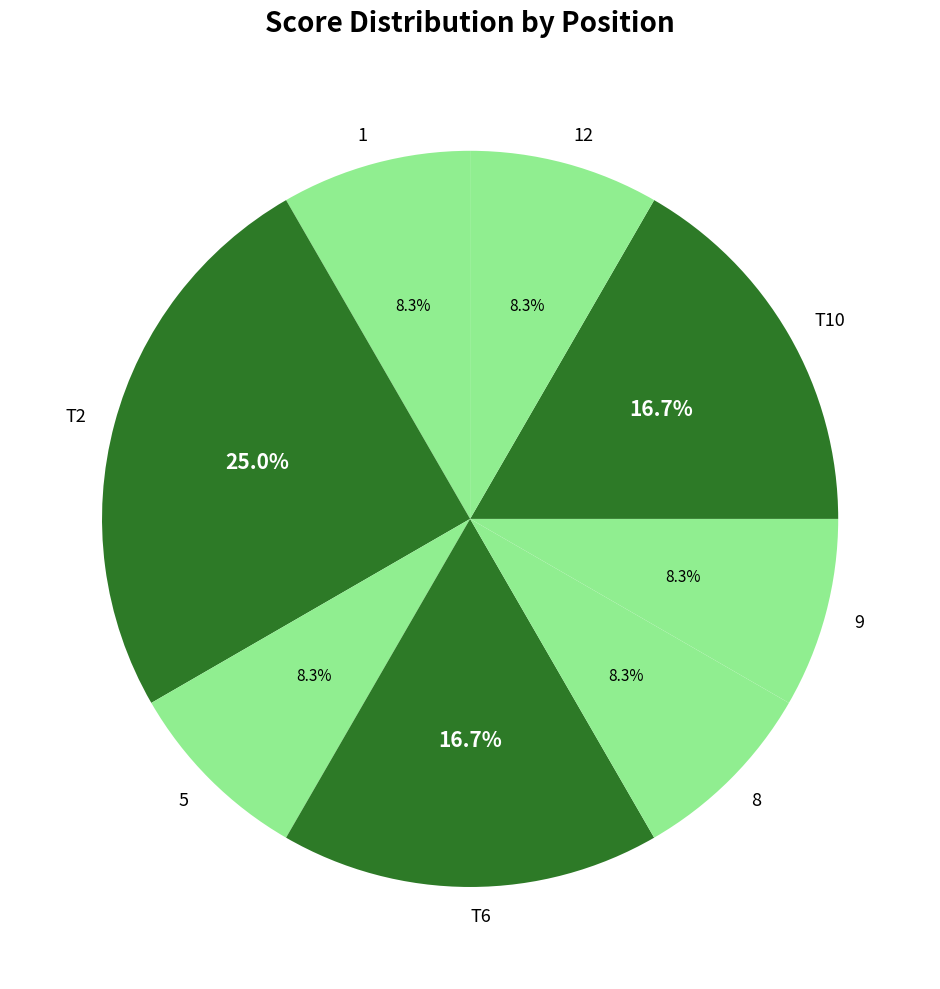

Does T2 account for over 50% of the chart?

No